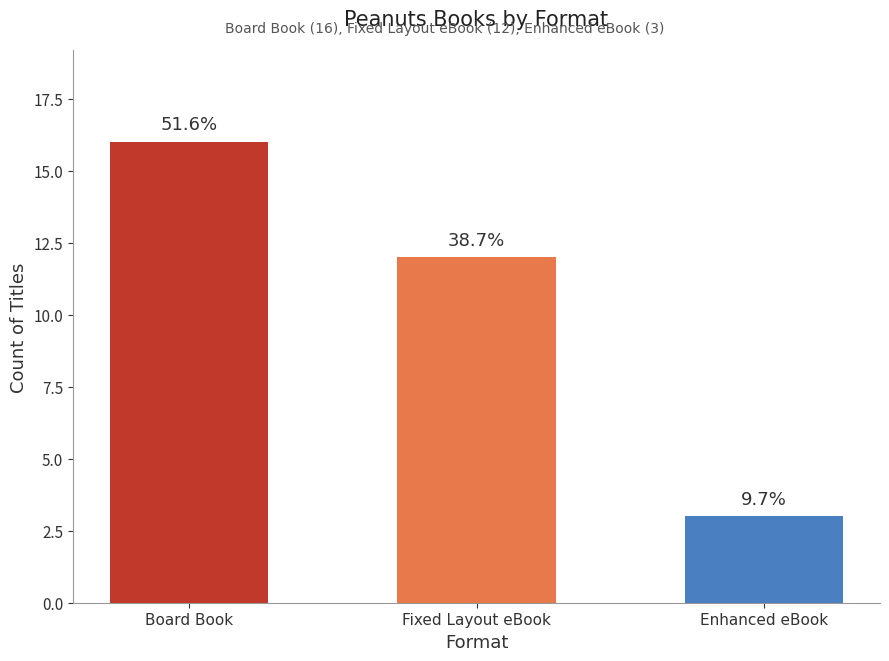

How many bars are there in total?

3